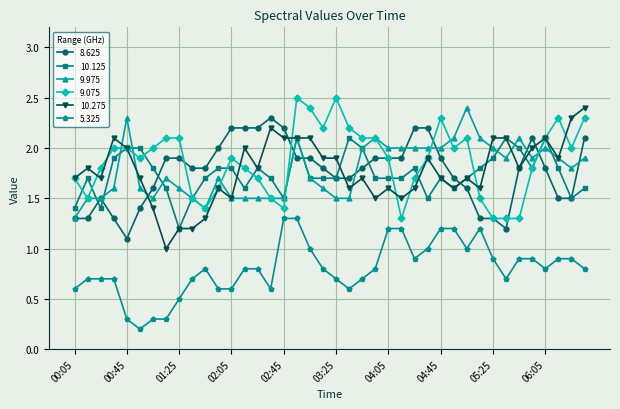

What is the sum of all 8.625 values?

70.7